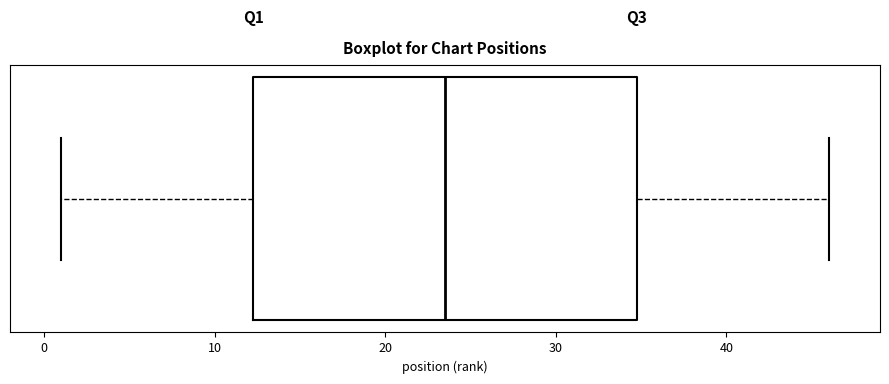

Transcribe this box plot: give where the median line is, the range the box spans, and where the two whiskers end, as read against the x-axis. The values are not printed on the chart, so give them approximately, as read against the axis.

median 24, box 12 to 35, whiskers 1 to 46